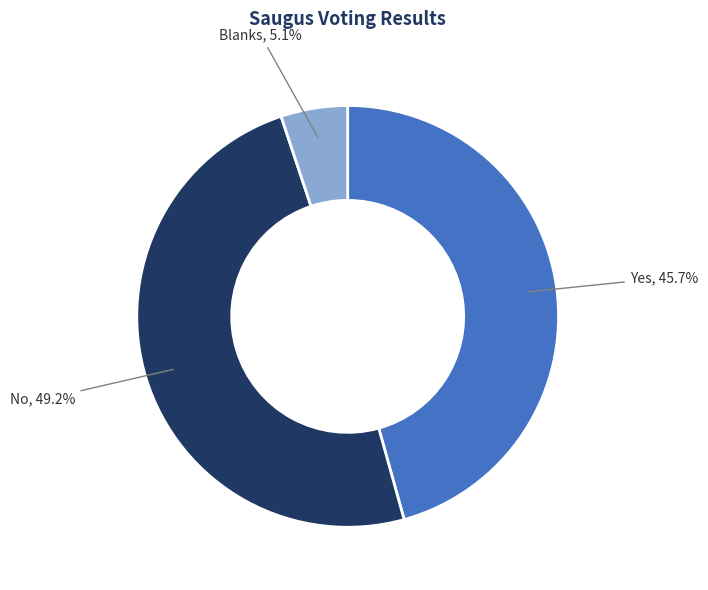

Is there any slice that represents more than half of the pie?

No